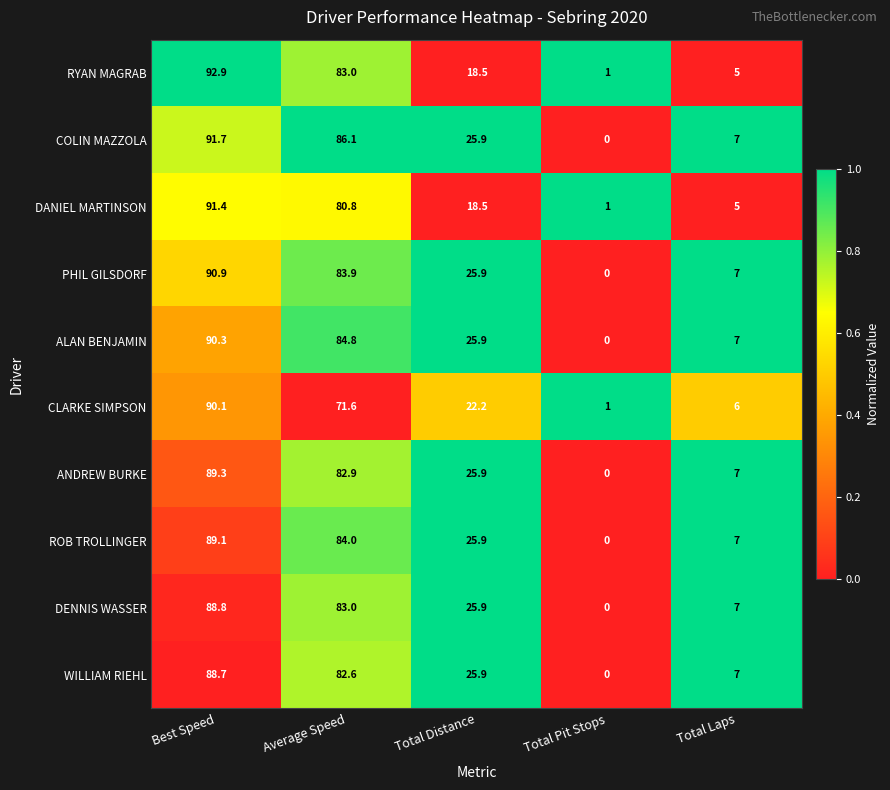

Between Best Speed and Total Laps, which series saw the biggest shift?

RYAN MAGRAB